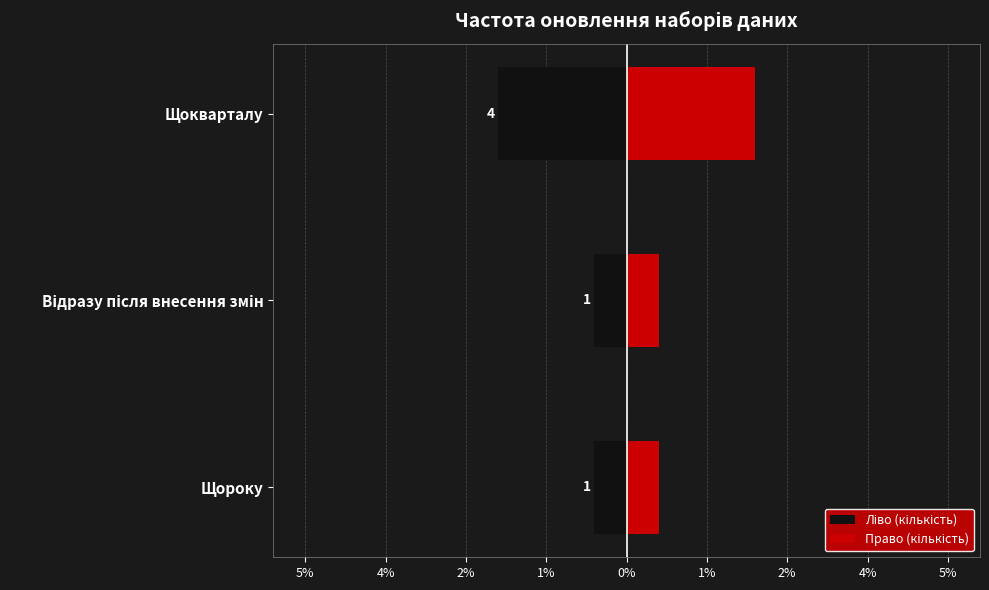

How many categories are shown in the chart?

3